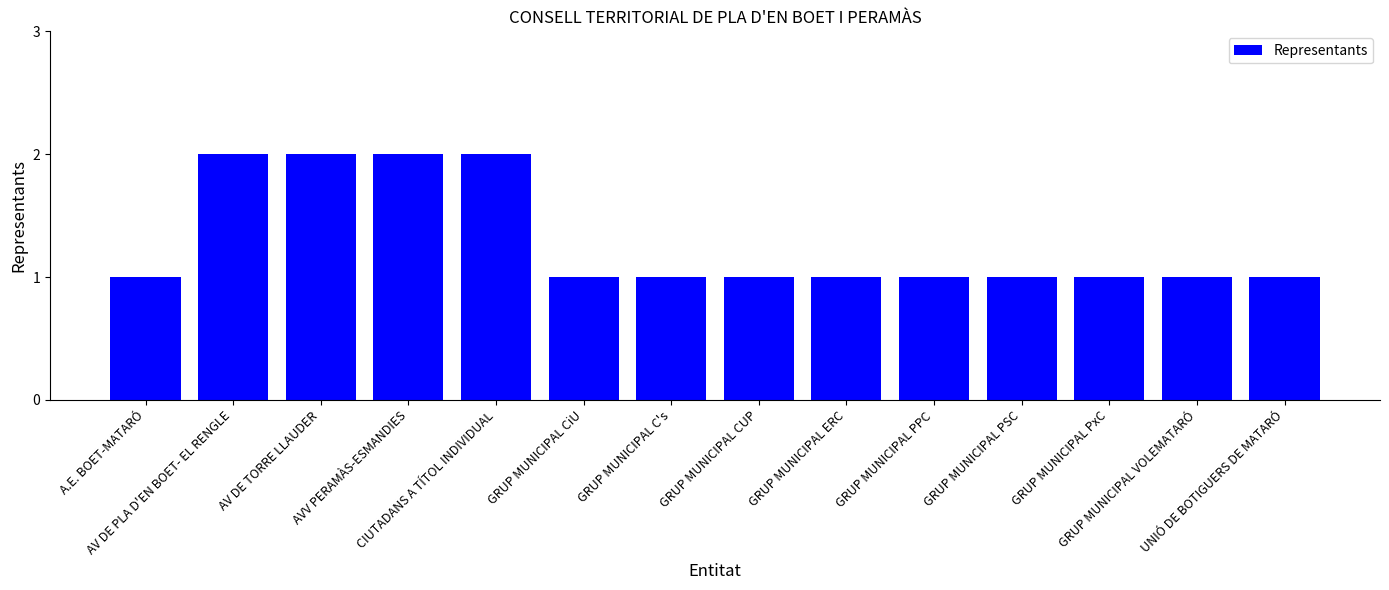

Are the bars grouped side by side (vs. stacked)?

No